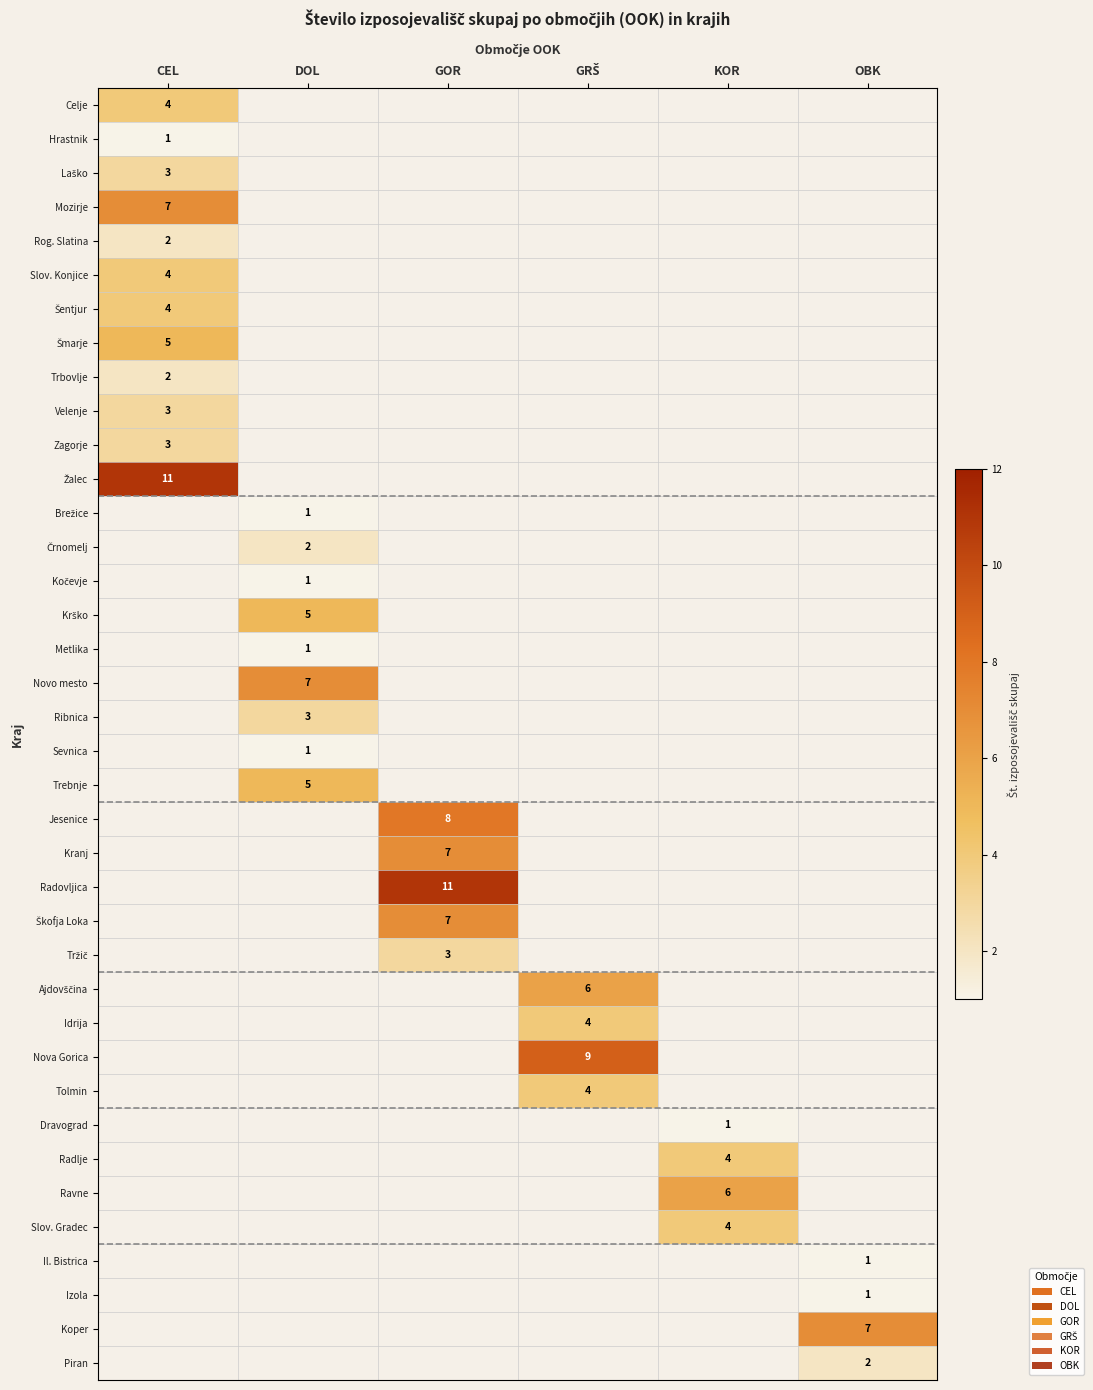

True or false: Dravograd has a value of 1 at KOR.

True